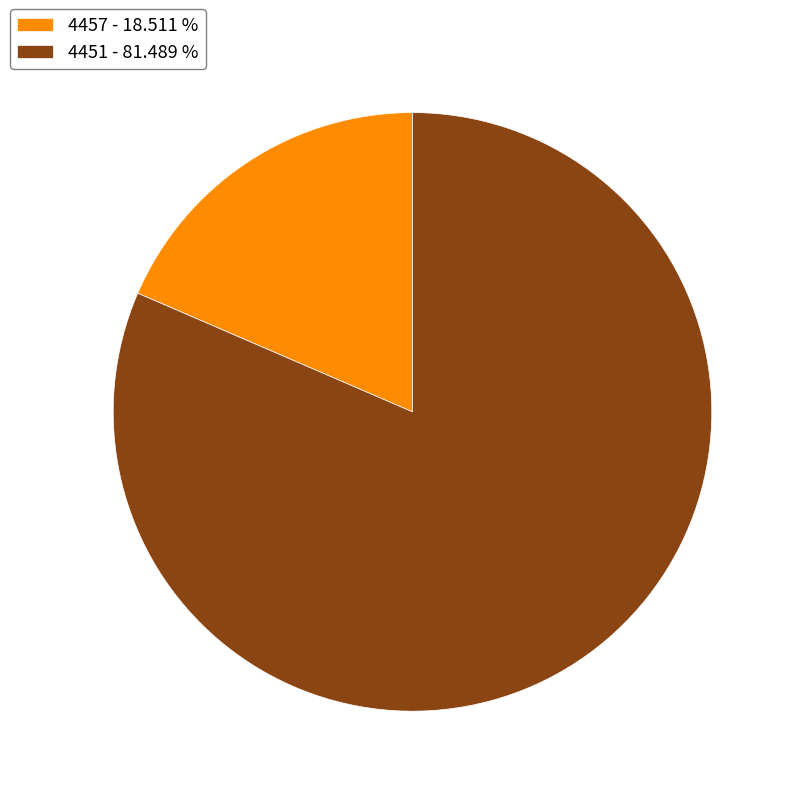

Is the sum of 4451 - 81.489 % and 4457 - 18.511 % greater than half?

Yes